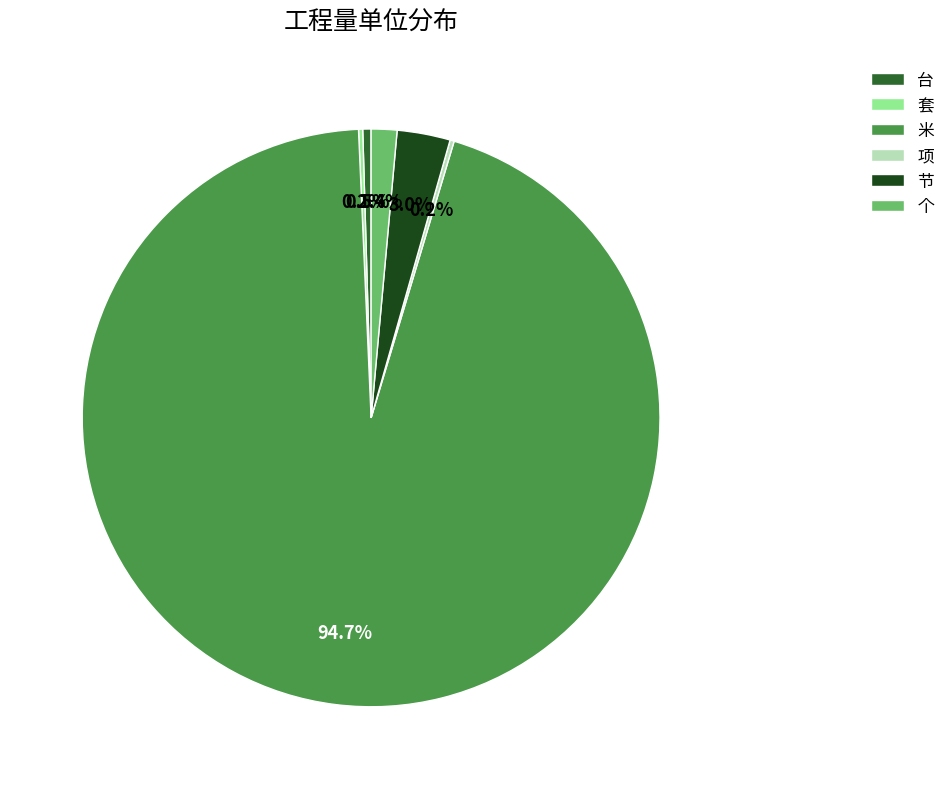

To the nearest percent, what is the average slice percentage?

17%